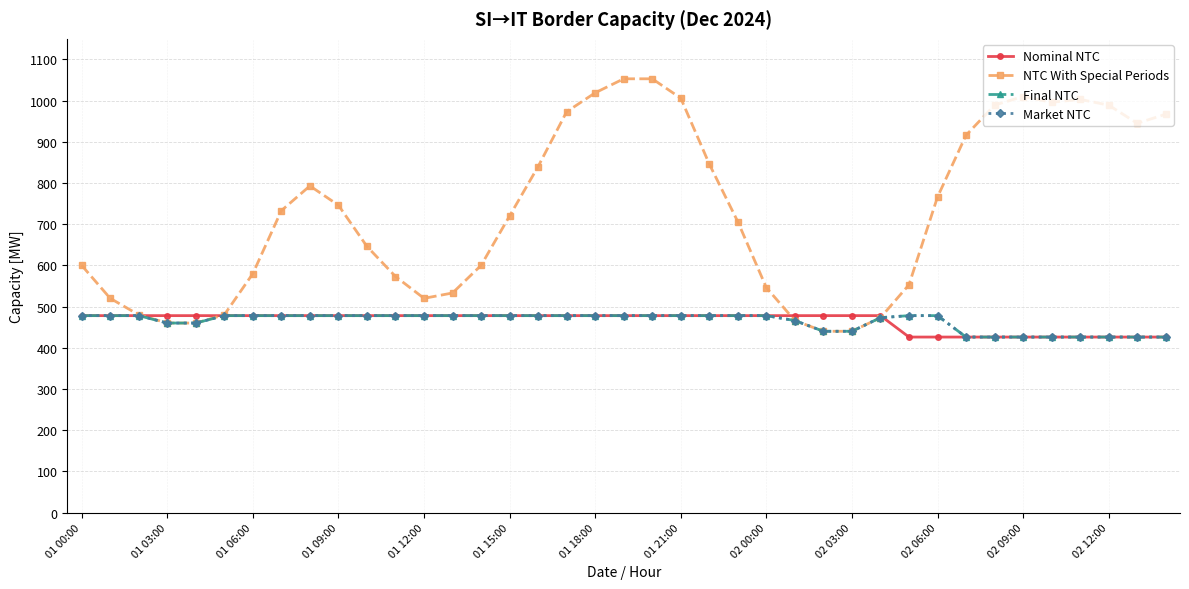

Does the chart have visible grid lines?

Yes